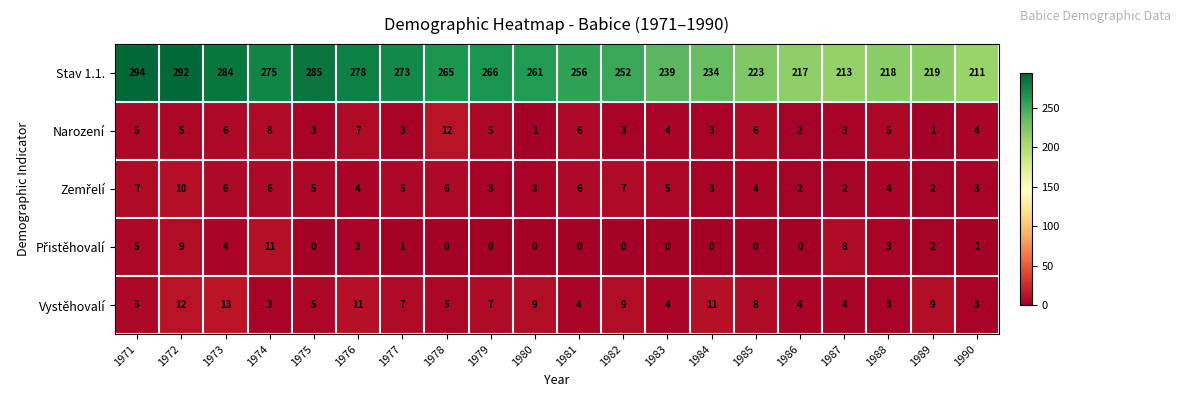

At which category does the chart reach its peak across all series?

1971